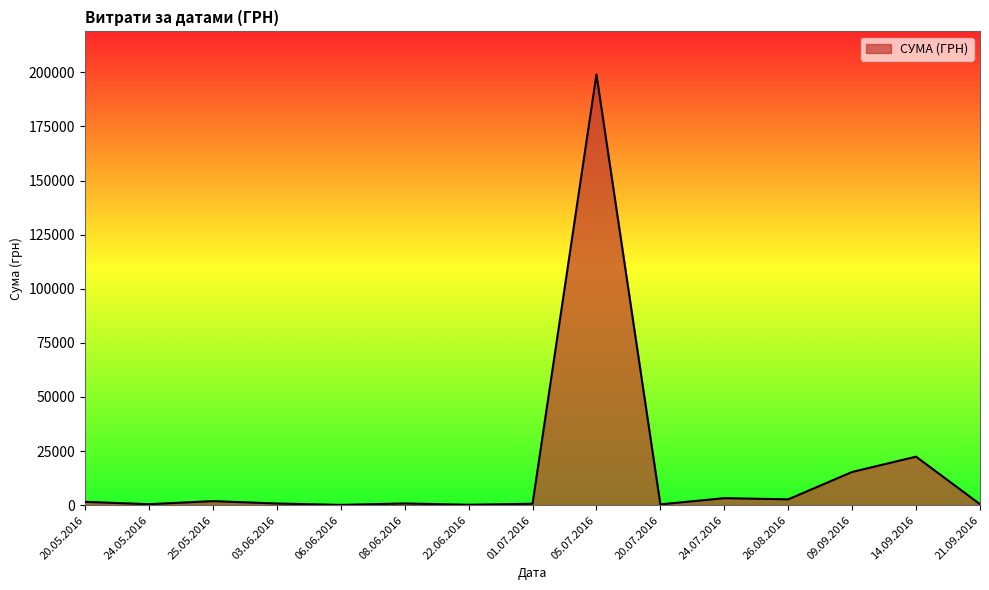

Count the number of data series in this chart.

1